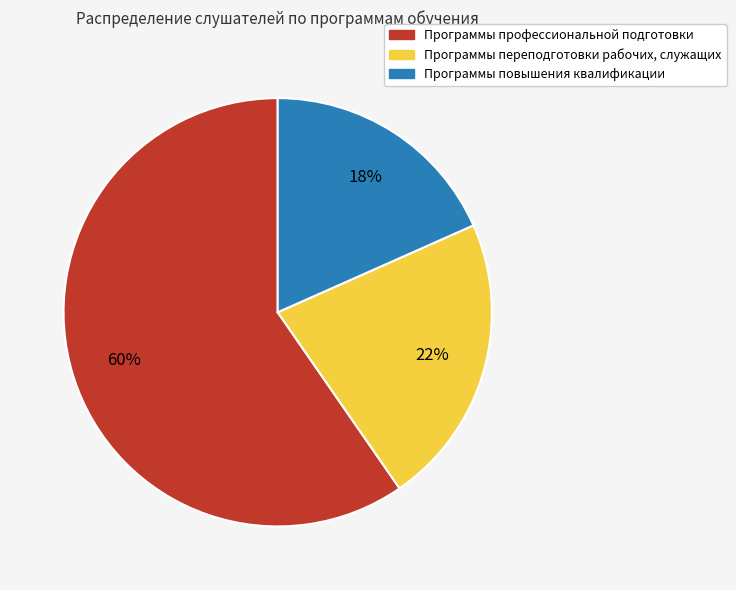

How many segments does this pie chart have?

3